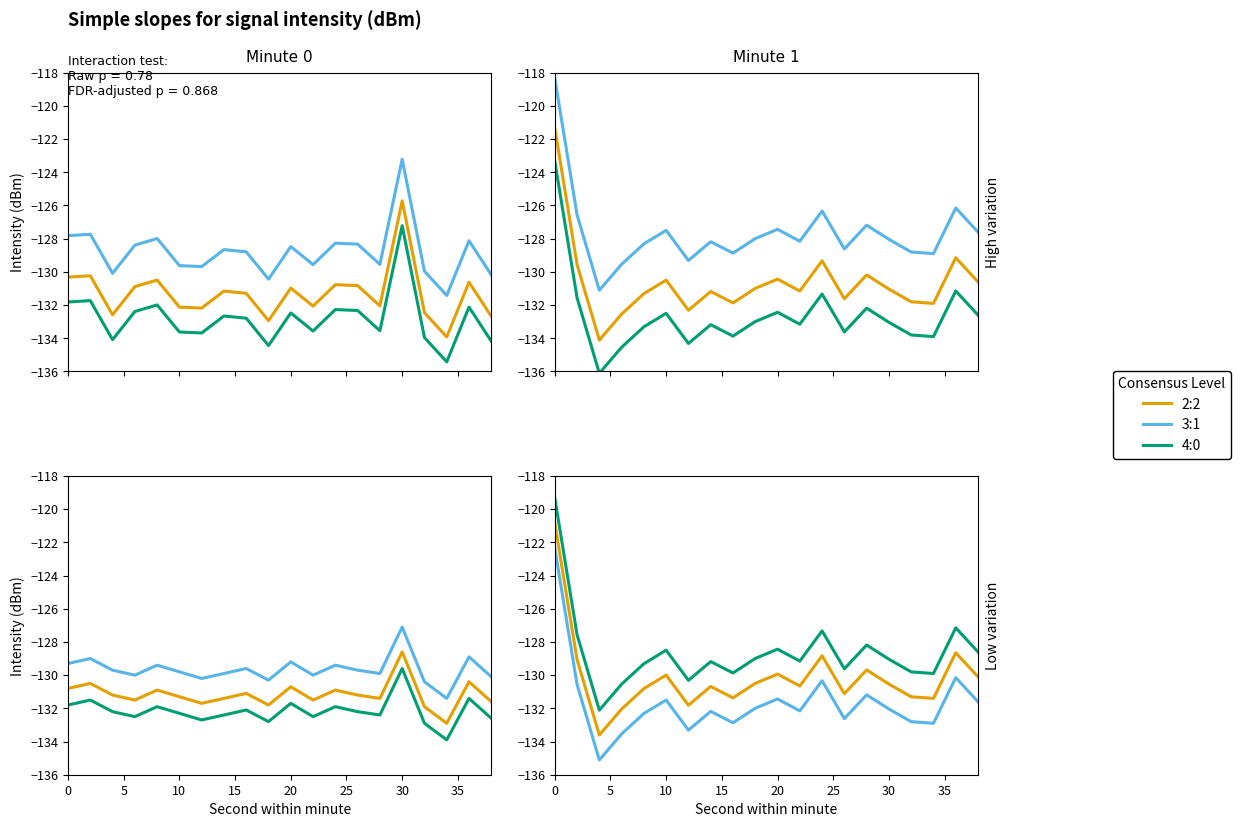

List the series in order of their overall mean, lowest first.

4:0, 2:2, 3:1